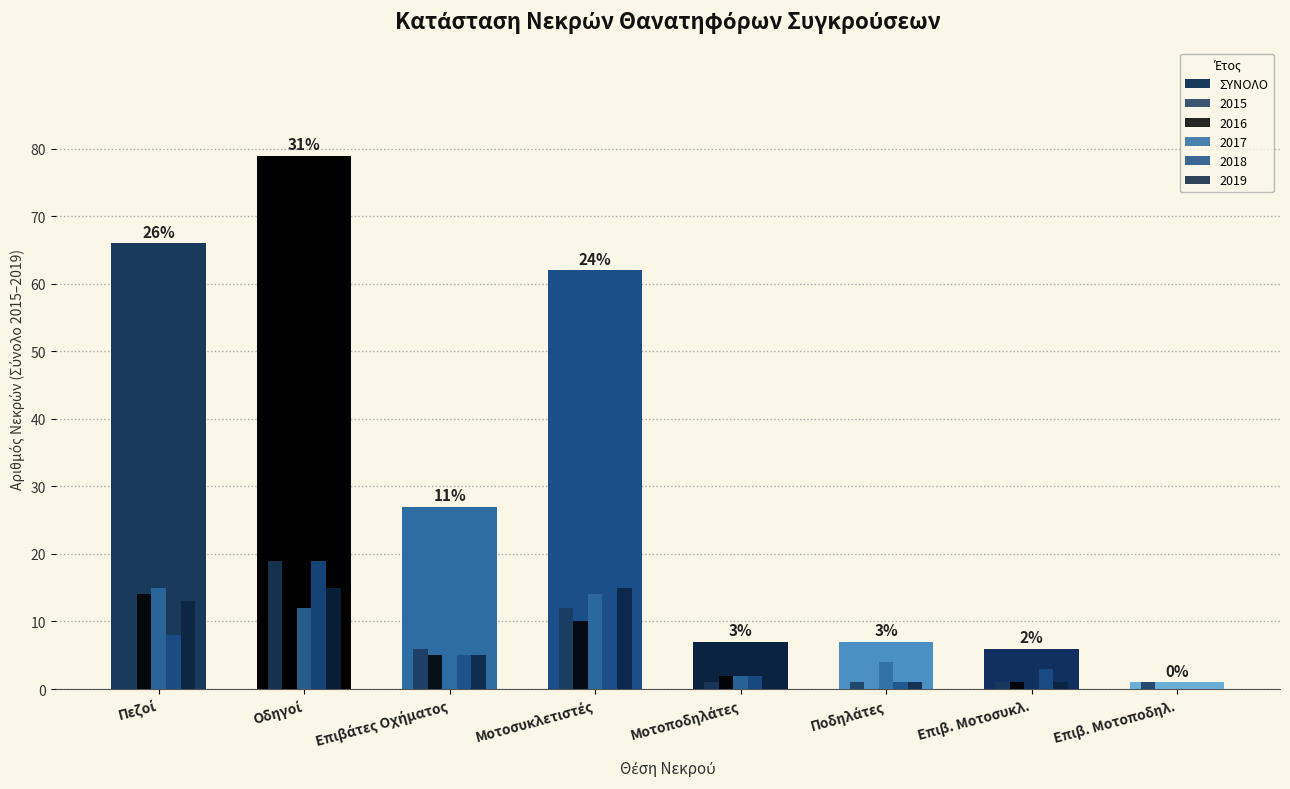

Count the number of data series in this chart.

6